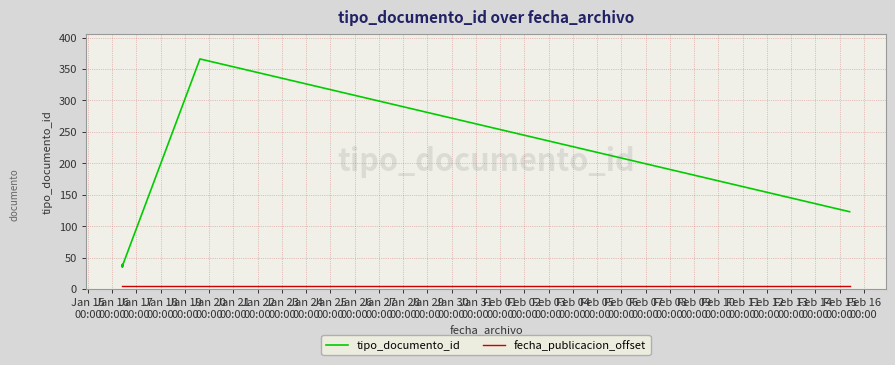

What is the minimum value for fecha_publicacion_offset?

5